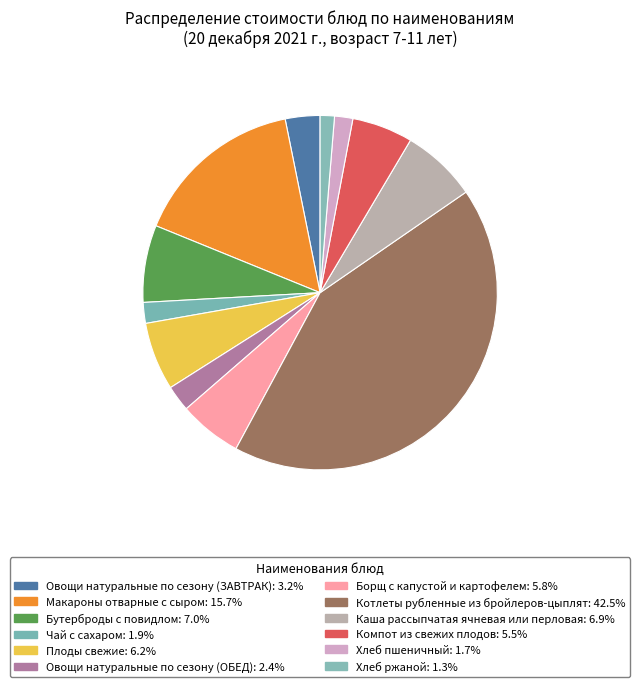

Is Хлеб ржаной the majority of the pie?

No